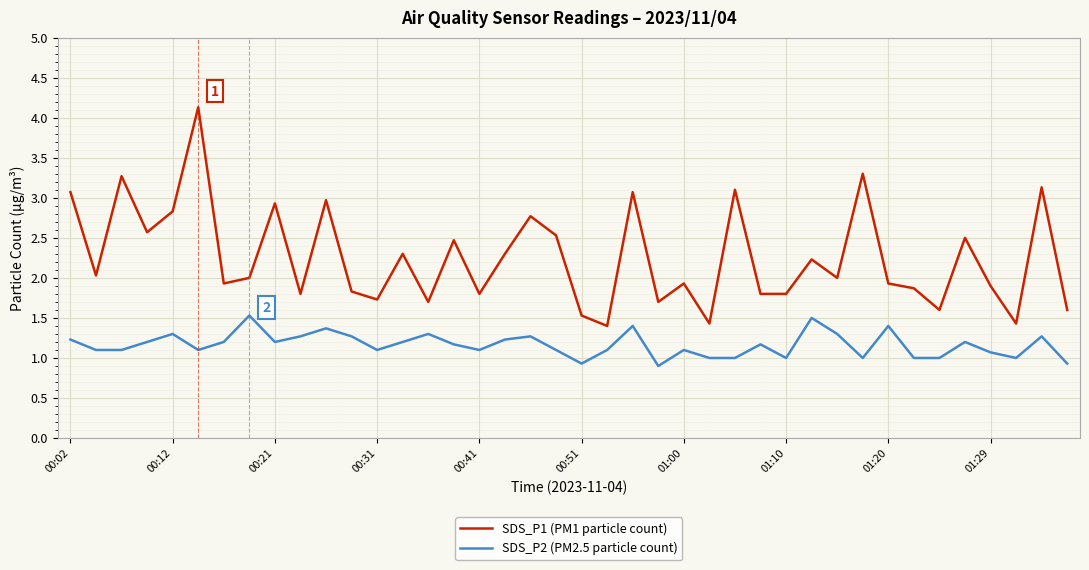

Which series has the largest range (max minus min)?

SDS_P1 (PM1 particle count)